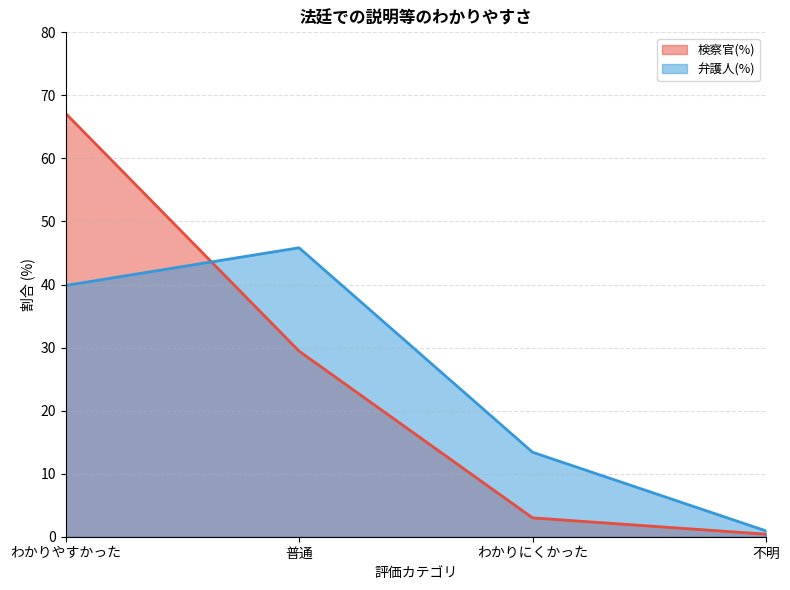

What is the average value of the 検察官(%) series?

25.0